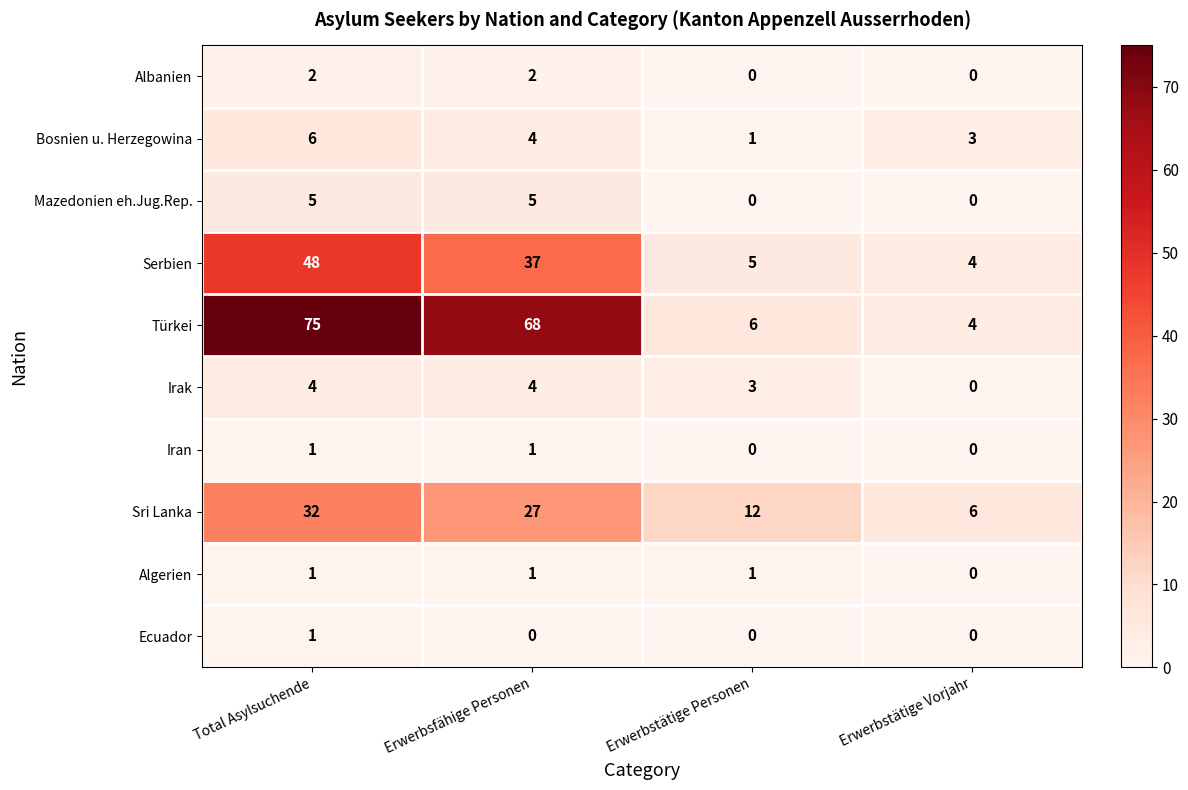

What is the minimum value for Sri Lanka?

6